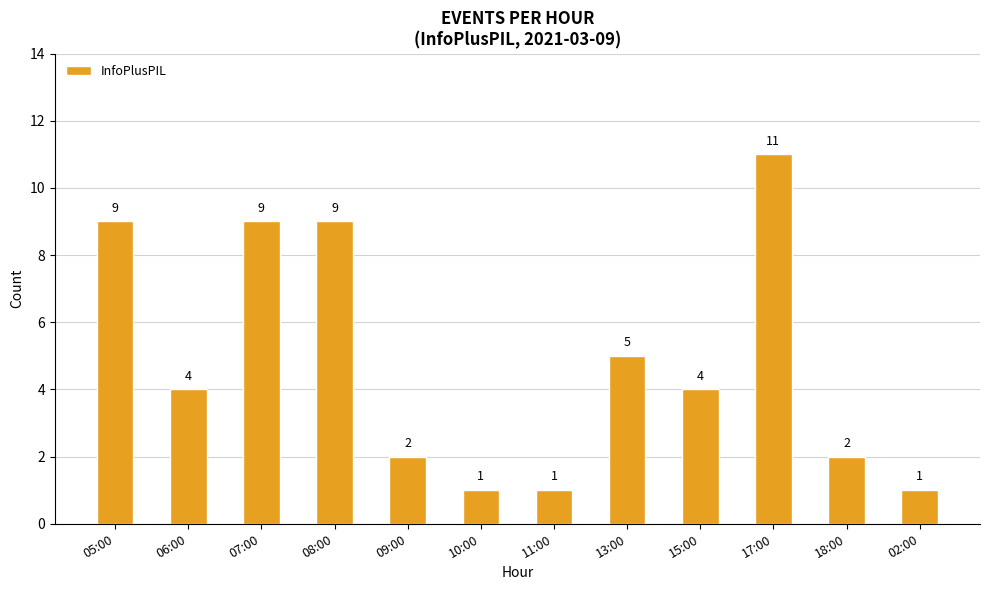

The chart shows a value of 11 at 17:00. True or false?

True